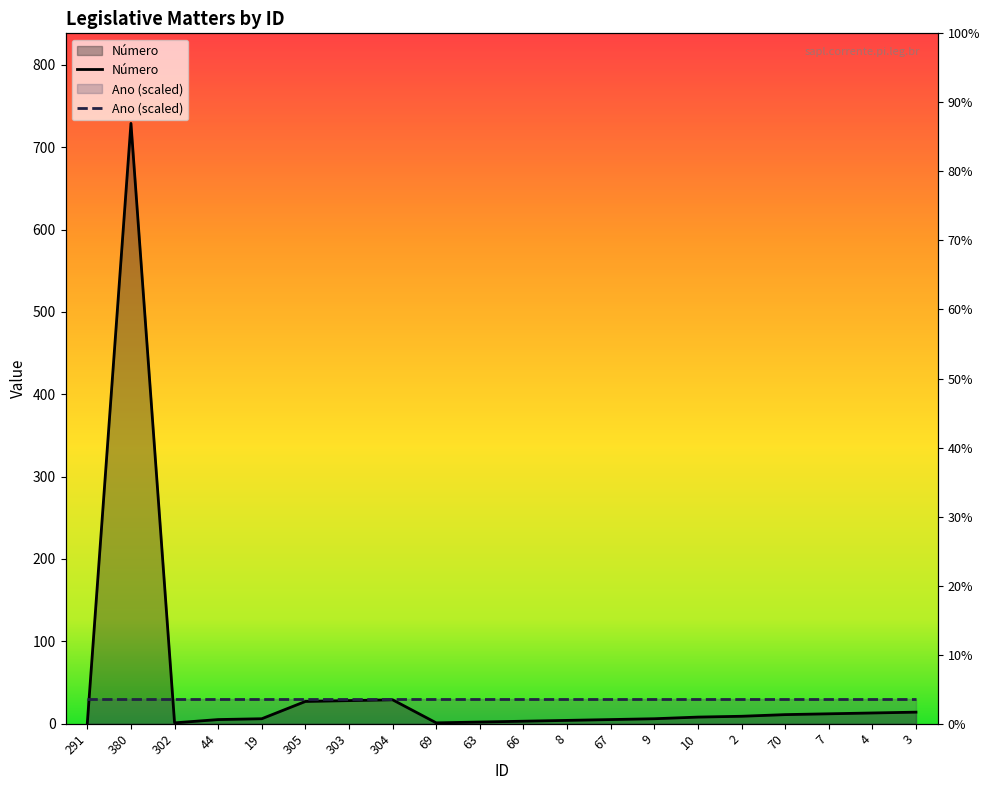

How many interior local valleys (lower than both neighbors) does the data have?

2